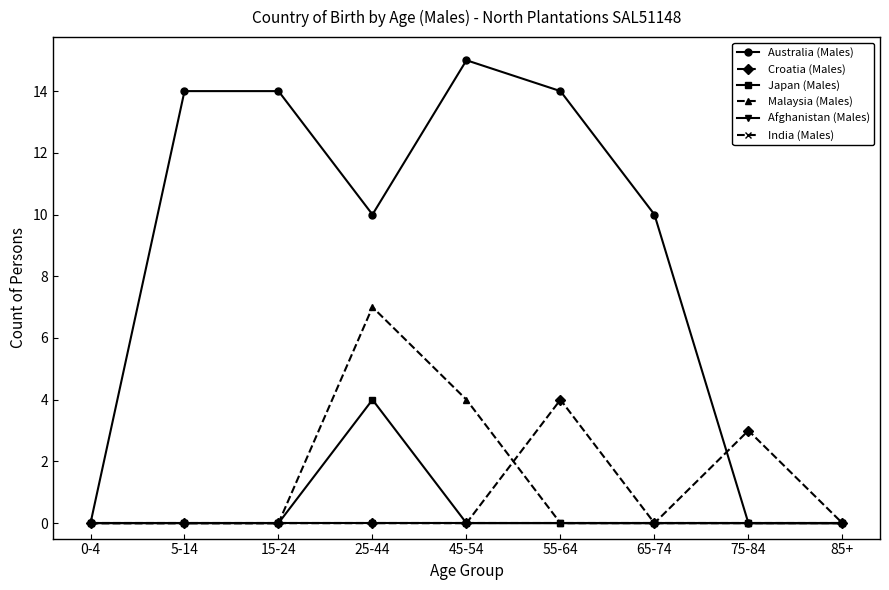

Does the chart have visible grid lines?

No